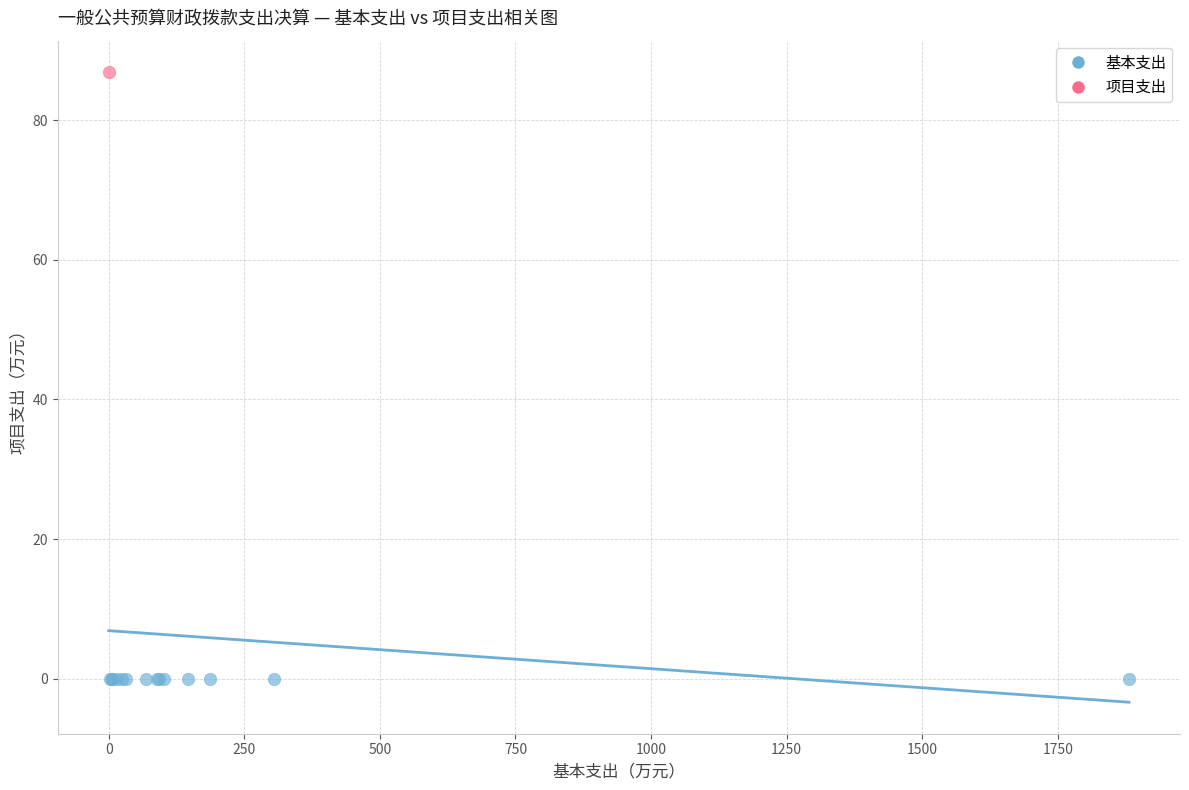

What are all the series names shown in the legend?

基本支出, 项目支出